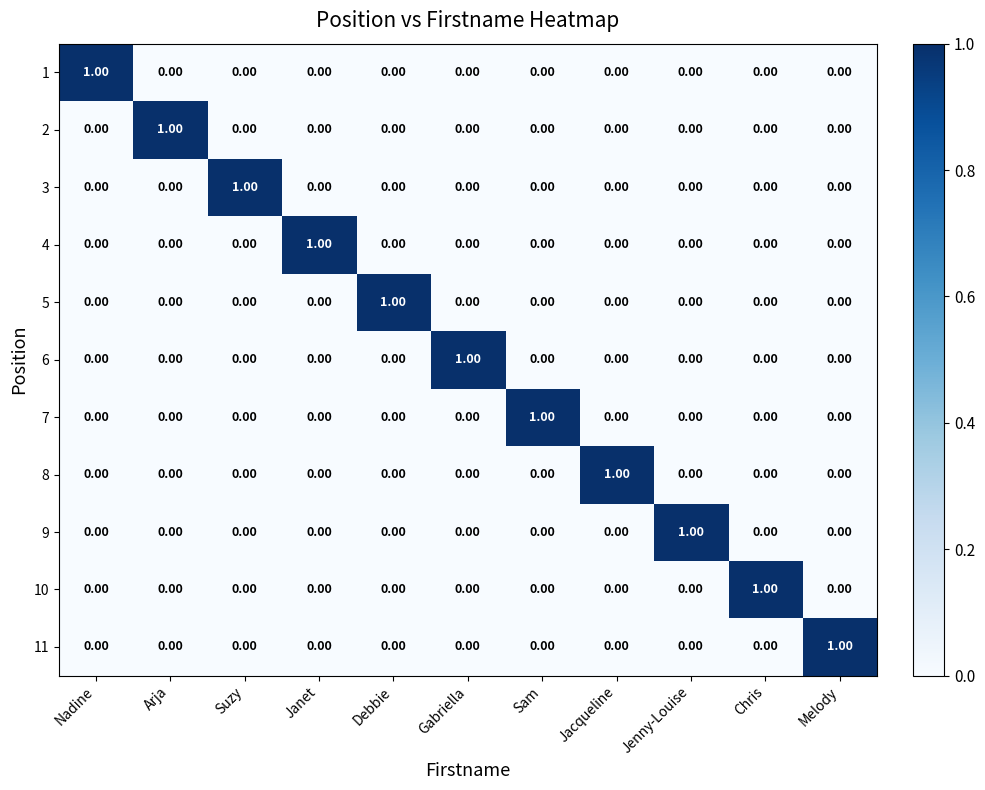

At how many categories does at least one series exceed 0?

11